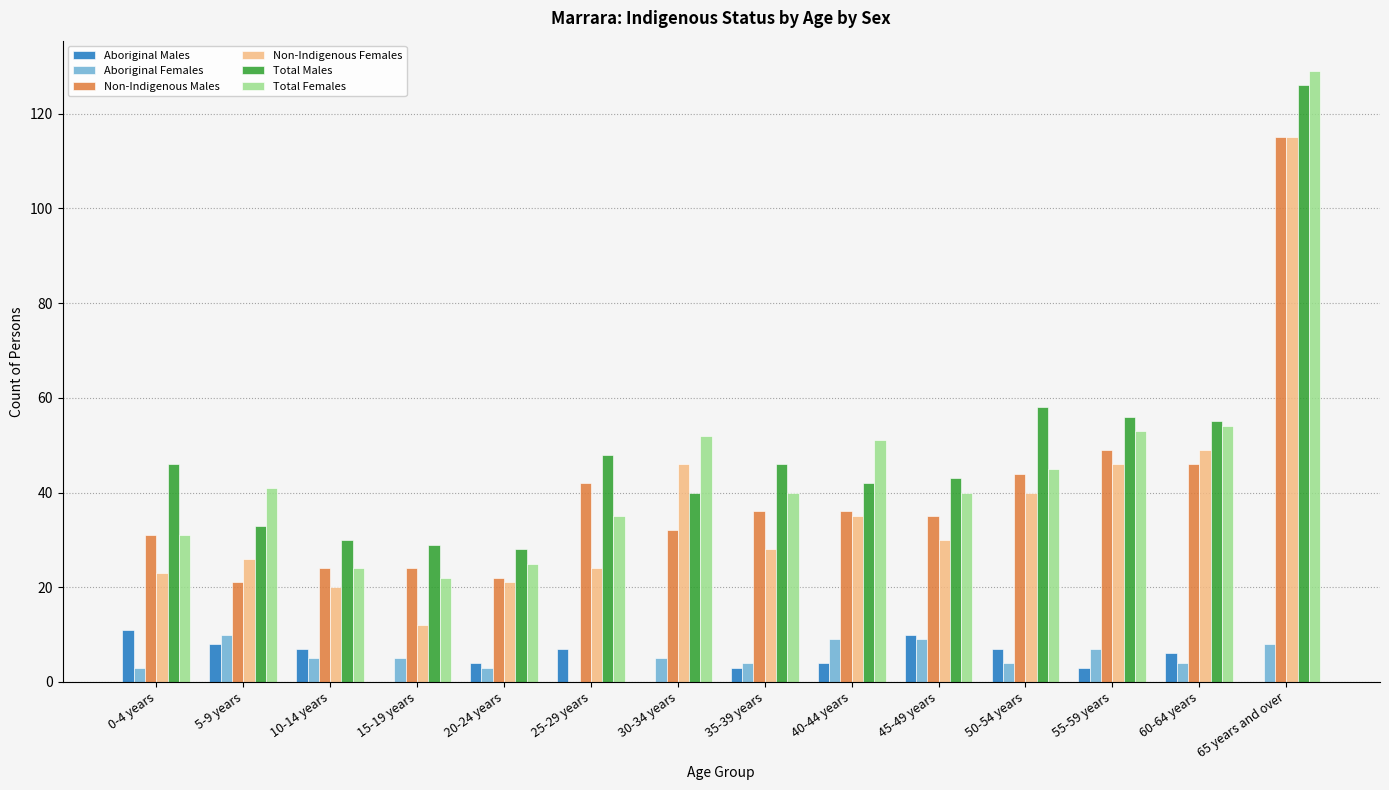

At which label is Non-Indigenous Females closest to 63?

60-64 years